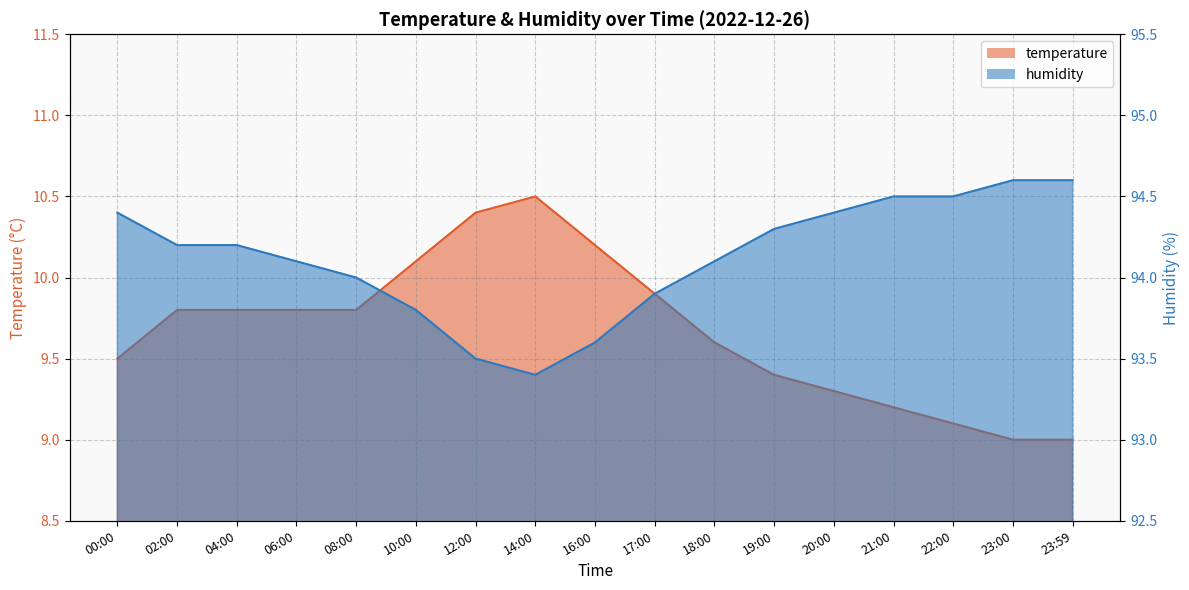

Between 23:59 and 17:00, which is larger?

17:00